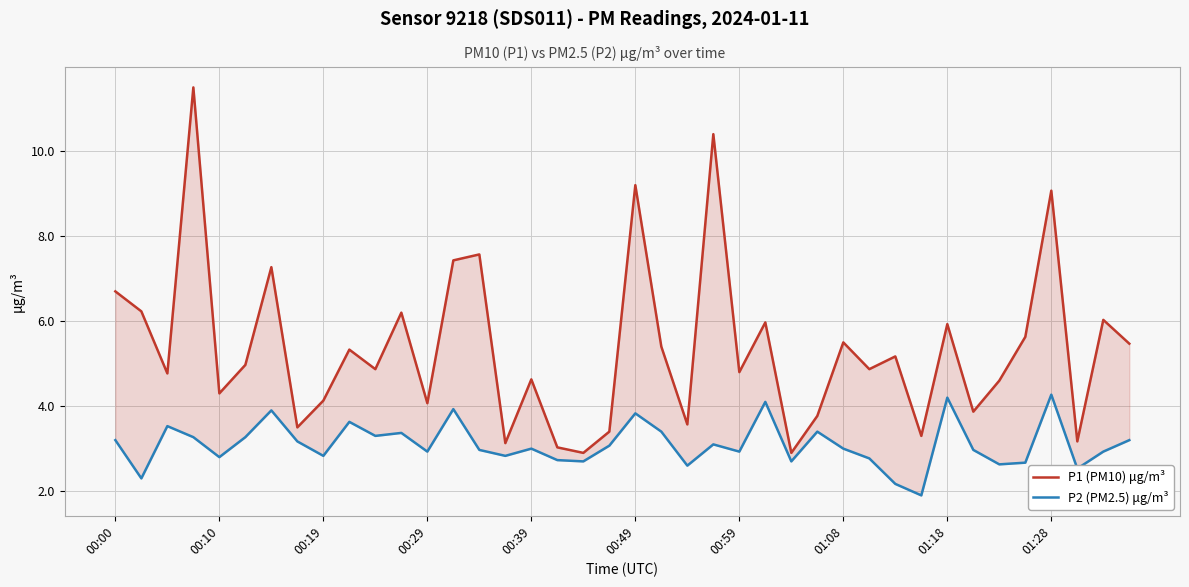

What is the approximate value of P2 (PM2.5) μg/m³ at 17?

2.7